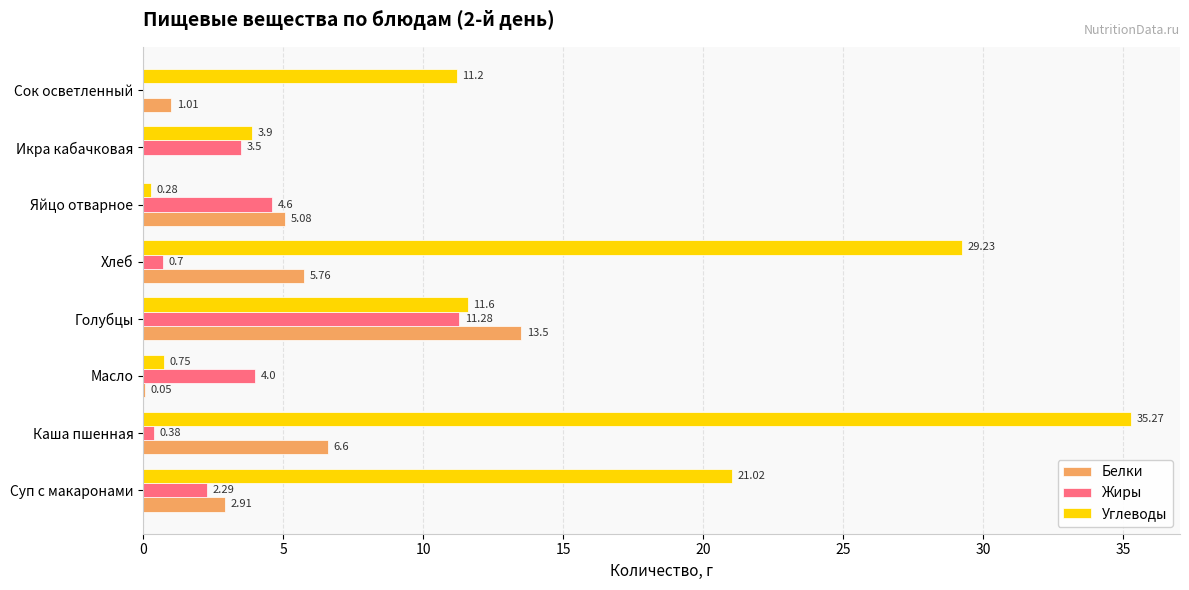

How many values in Жиры are above zero?

7